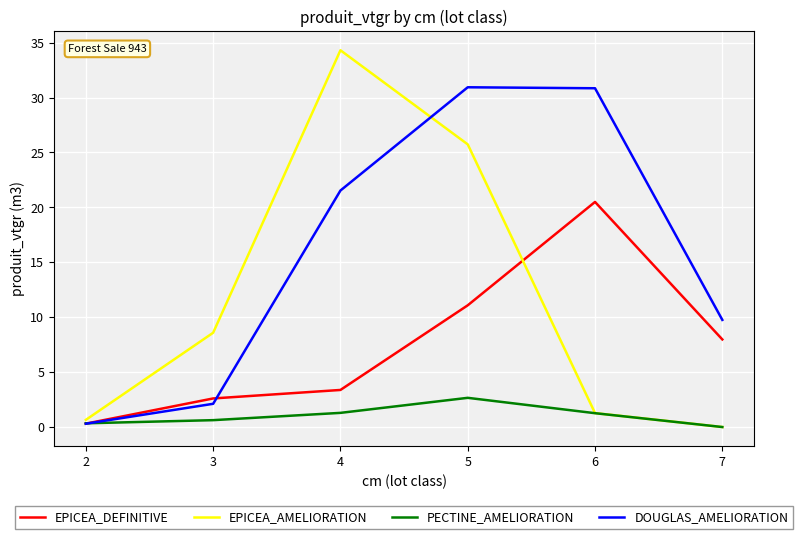

True or false: PECTINE_AMELIORATION has a value of 1.3 at 4.

True